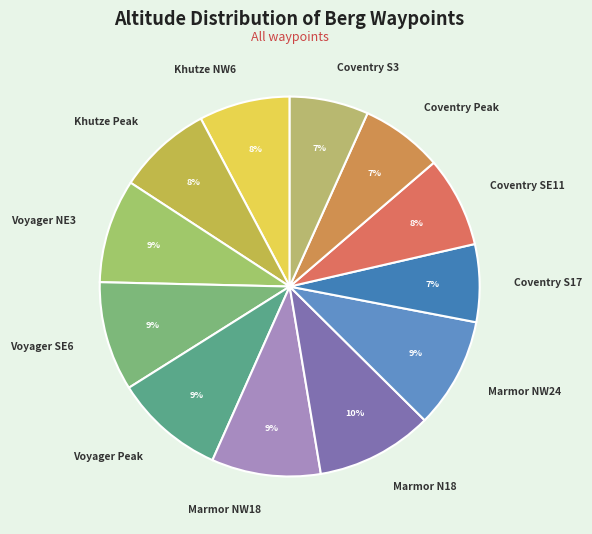

Is there any slice that represents more than half of the pie?

No